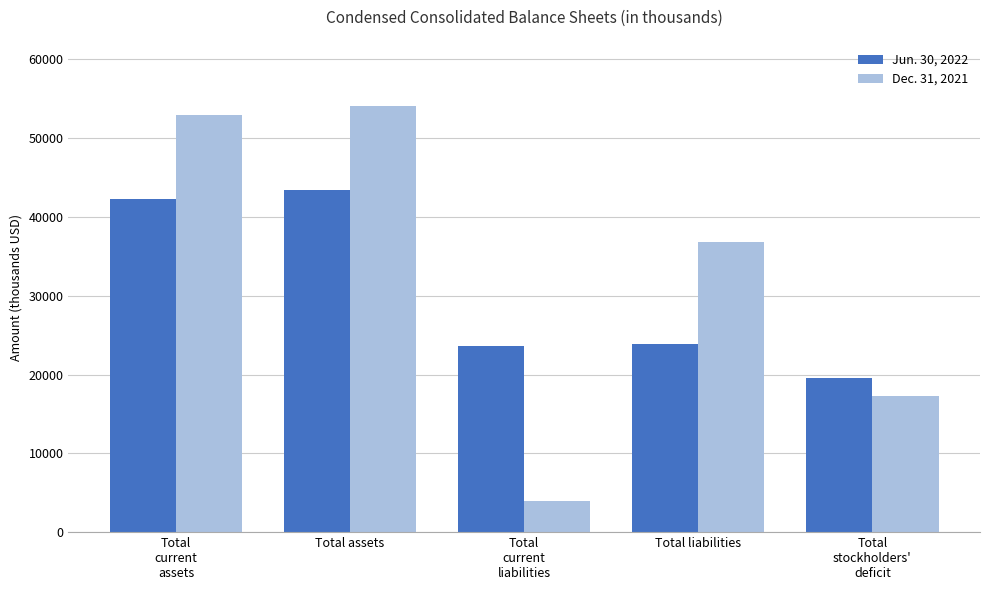

What position from the left is Total
stockholders'
deficit?

5